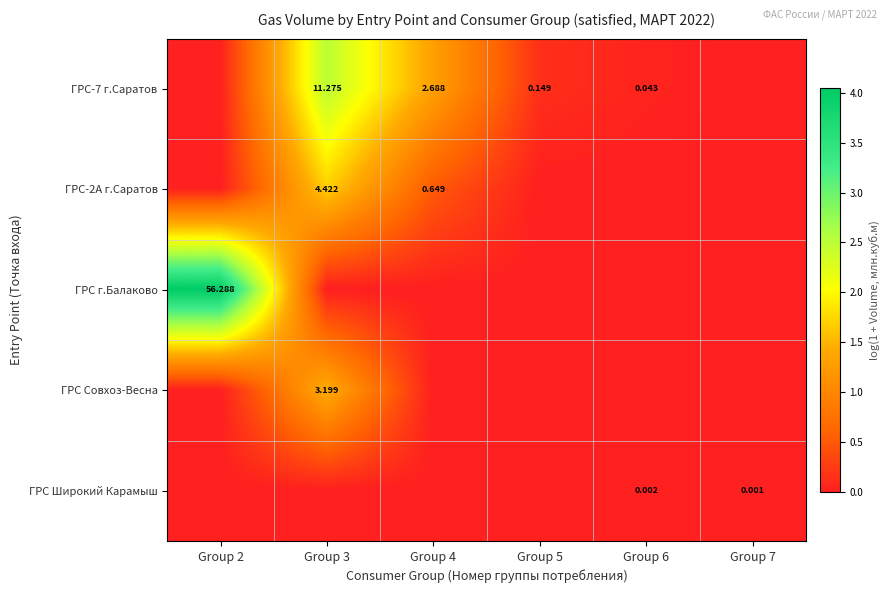

True or false: ГРС г.Балаково has a value of 1.6 at Group 2.

False